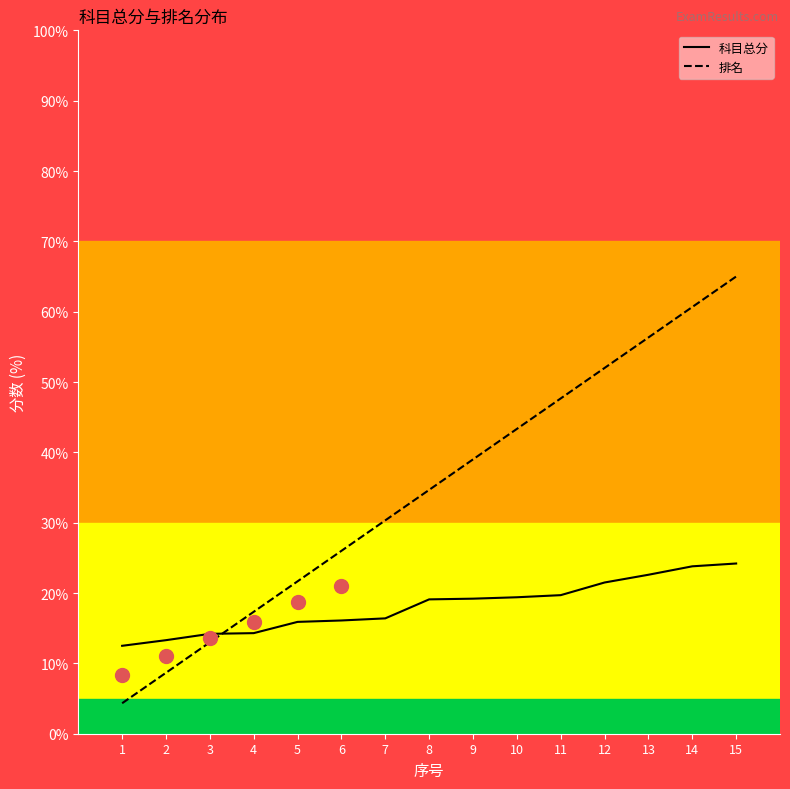

Is this an area chart (filled region under the line)?

No